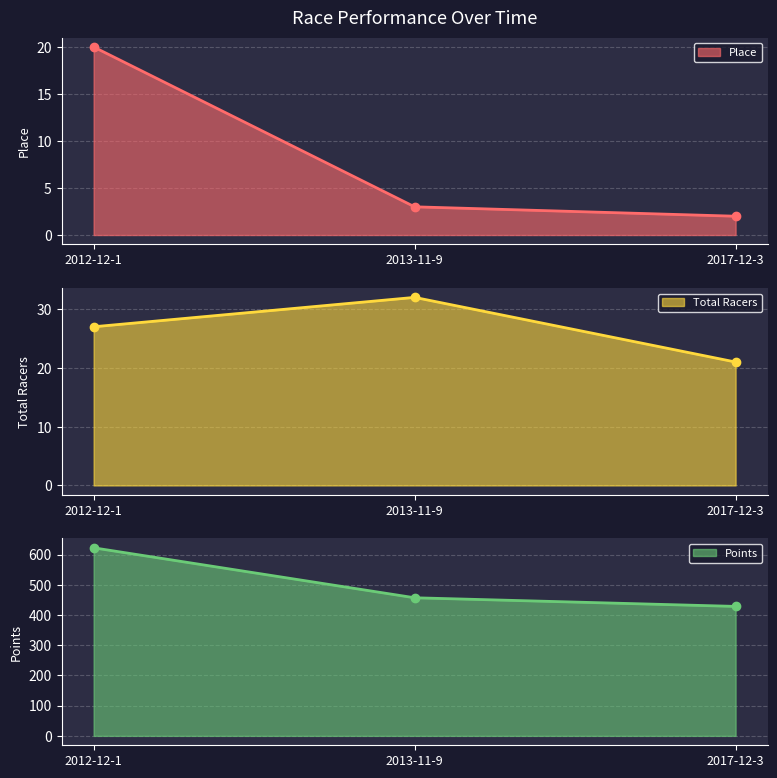

How many categories are shown in the chart?

3